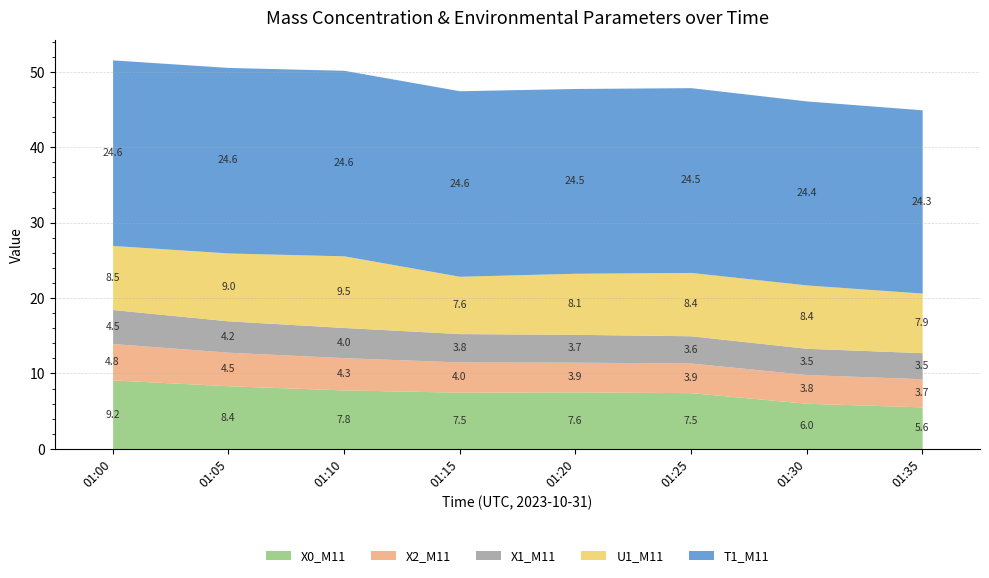

True or false: T1_M11 and U1_M11 intersect in this chart.

False